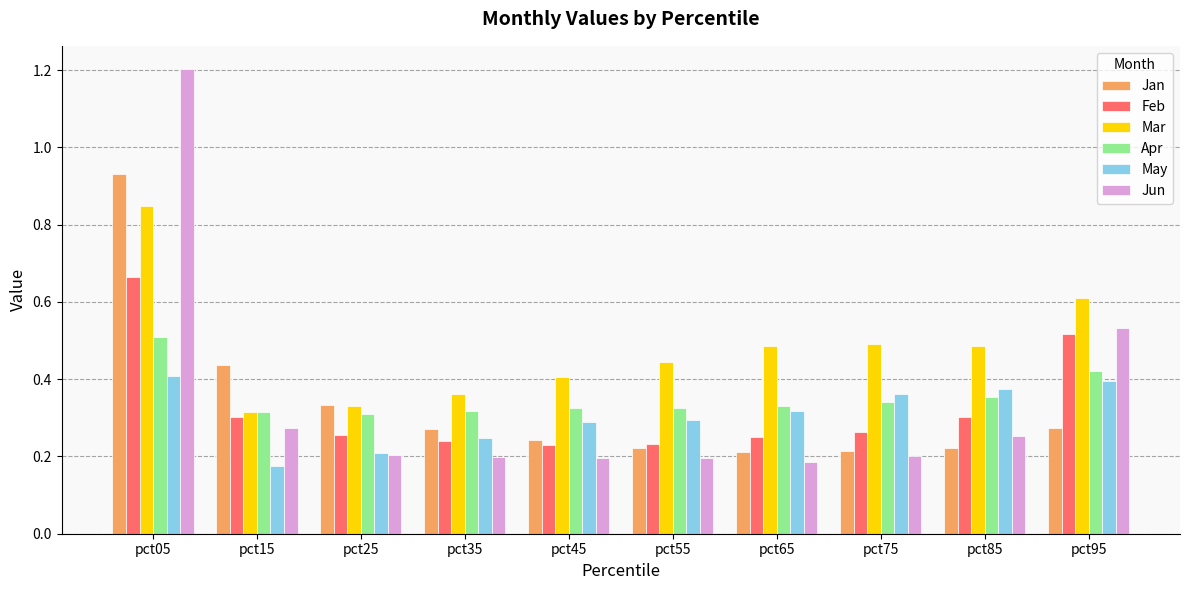

Is it true that Apr equals 0.5 at pct05?

True